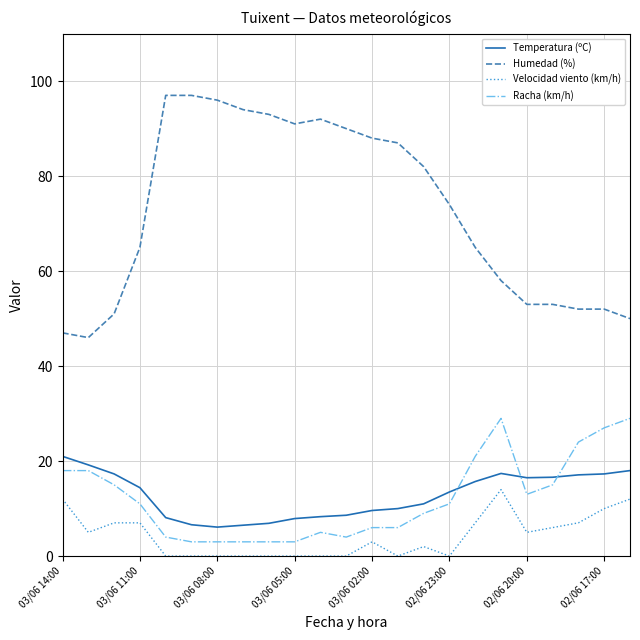

True or false: Velocidad viento (km/h) and Racha (km/h) intersect in this chart.

False